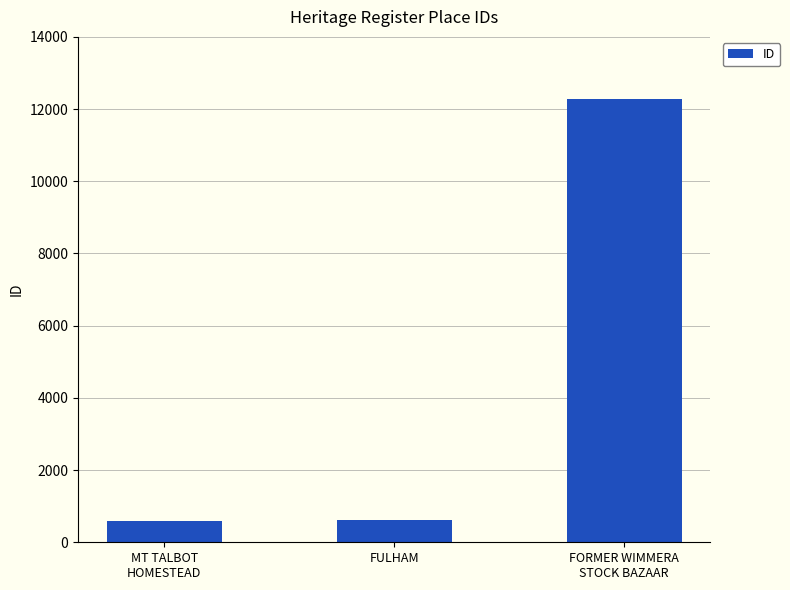

The value at FULHAM is 150. True or false?

False